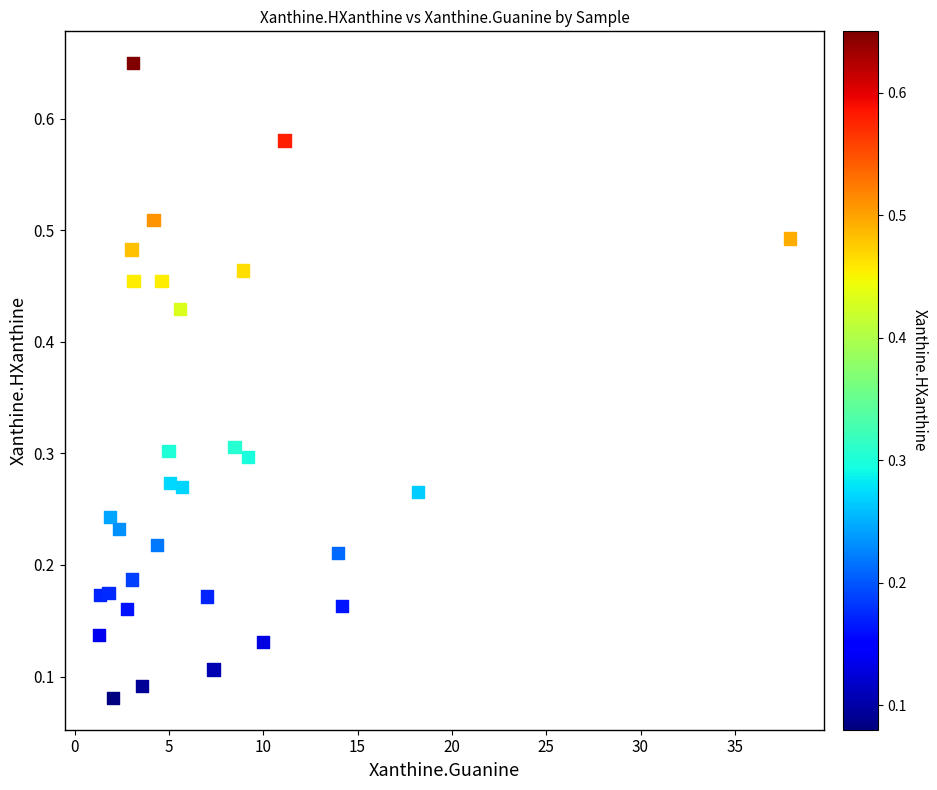

What is the range of X values (max minus min)?

36.6